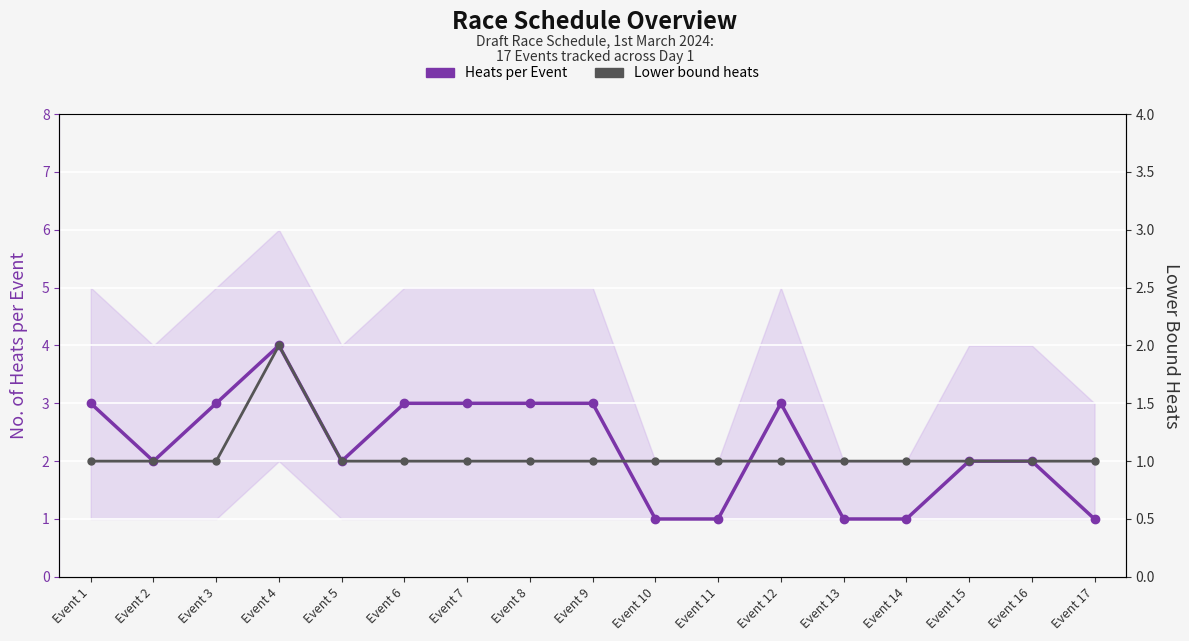

Where is Lower bound heats nearest to the value 1?

Event 1